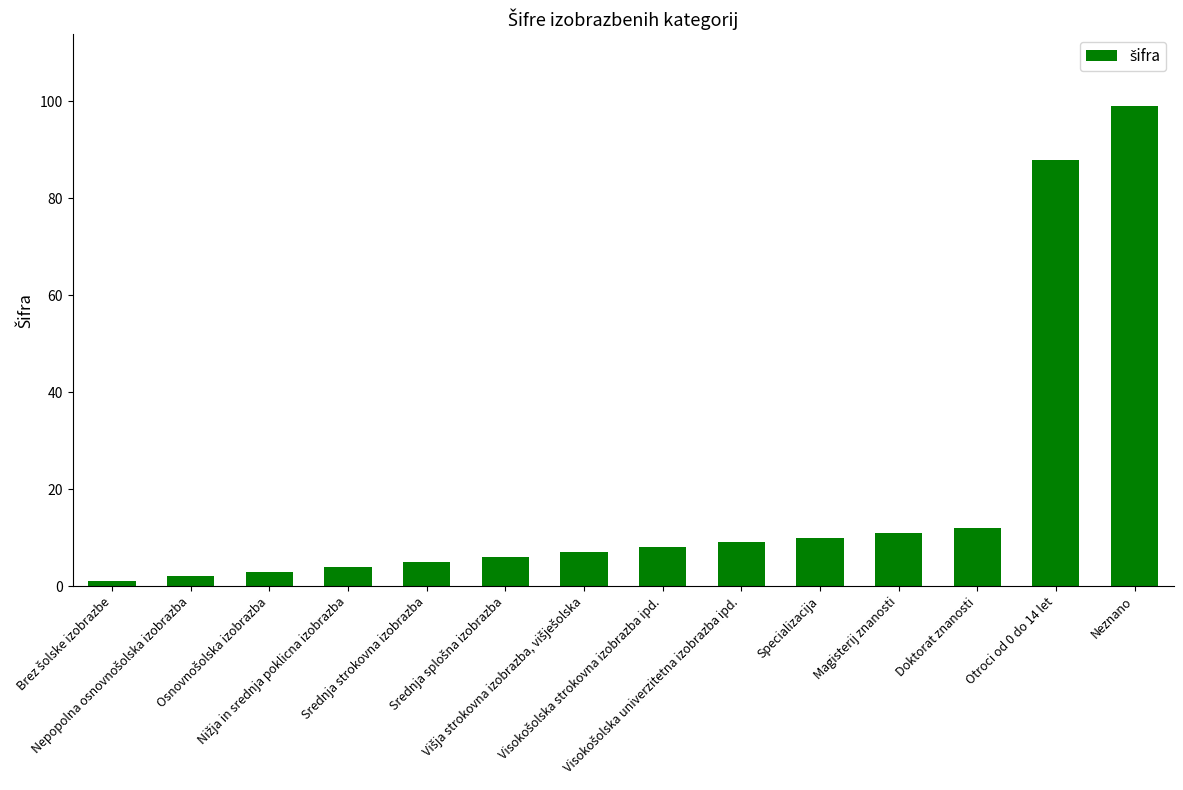

What is the maximum value shown in the chart?

99